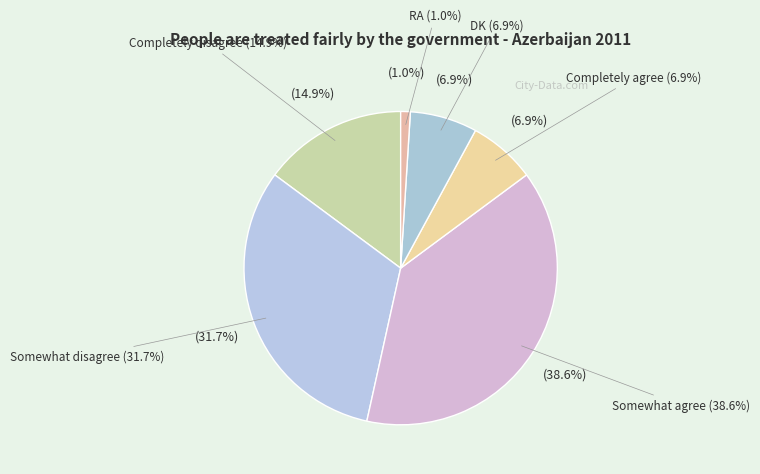

True or false: Somewhat disagree accounts for 32% of the total.

True